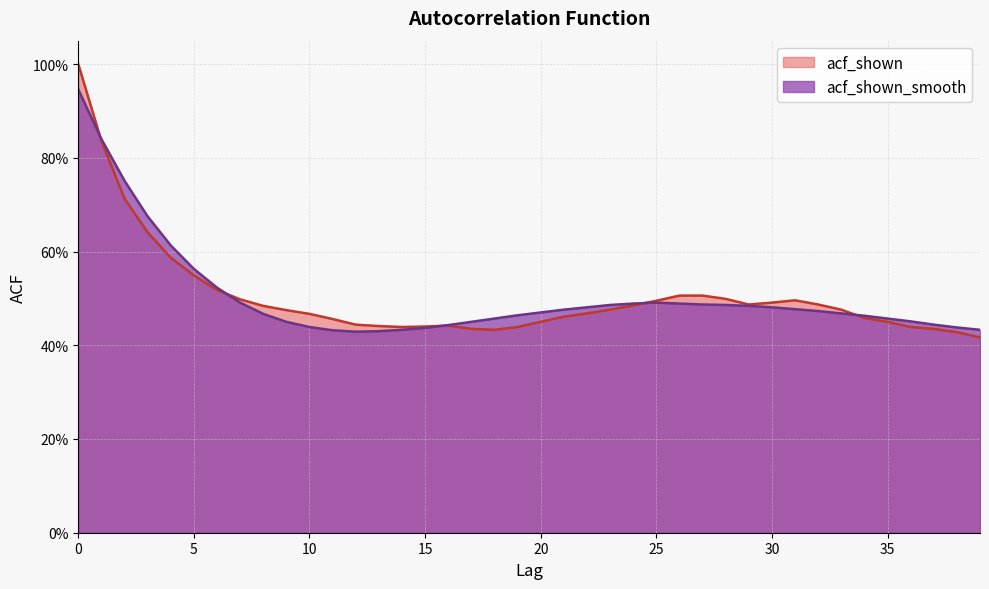

Does the chart display data point markers on the line(s)?

No